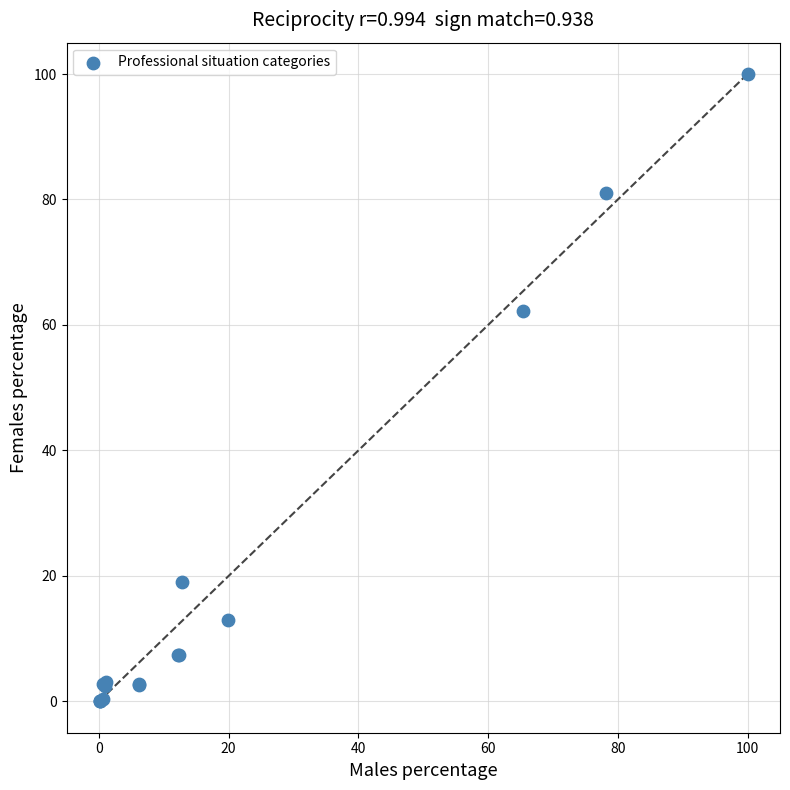

What Y value in the scatter plot is closest to 50?

62.2